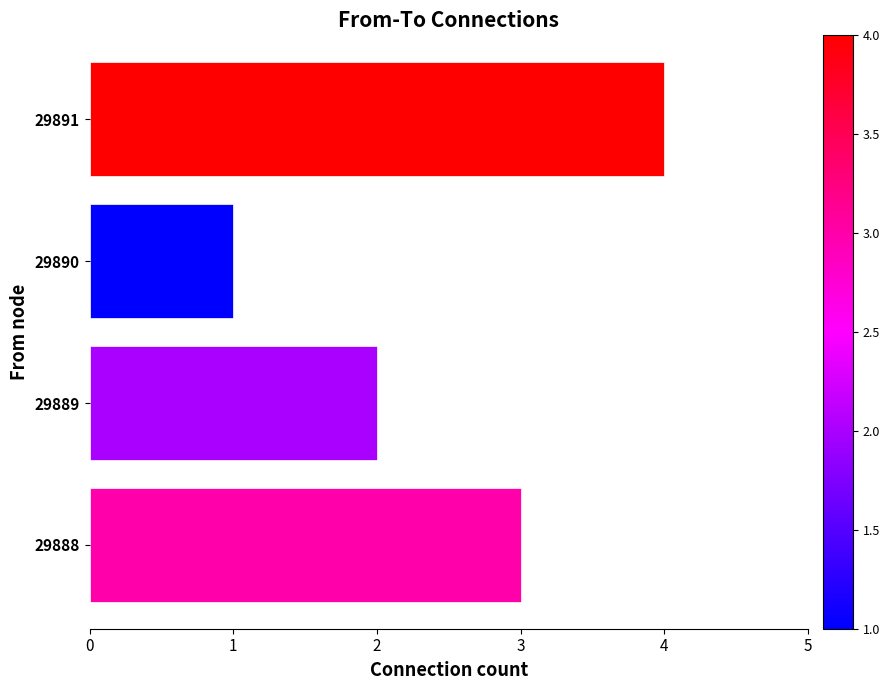

Rank the categories by value from highest to lowest.

29891, 29888, 29889, 29890